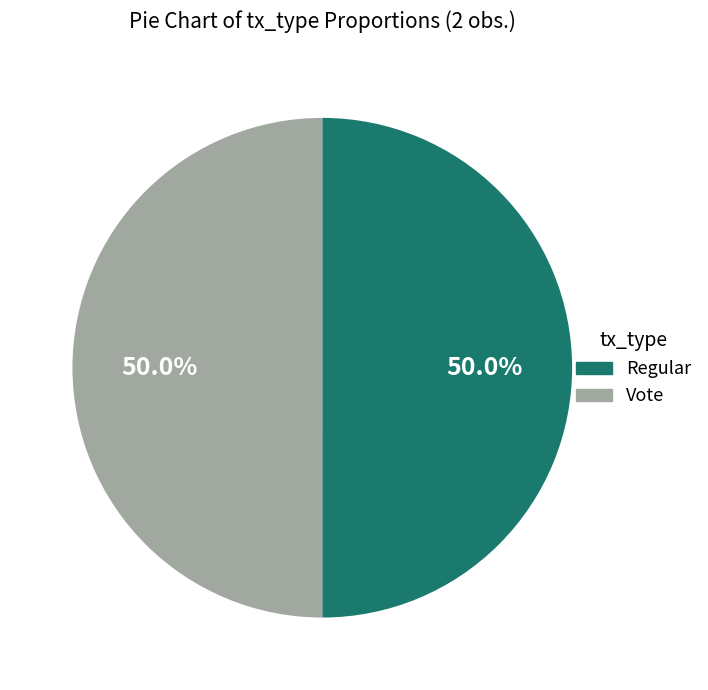

To the nearest percent, what percentage of the pie is Regular?

50%